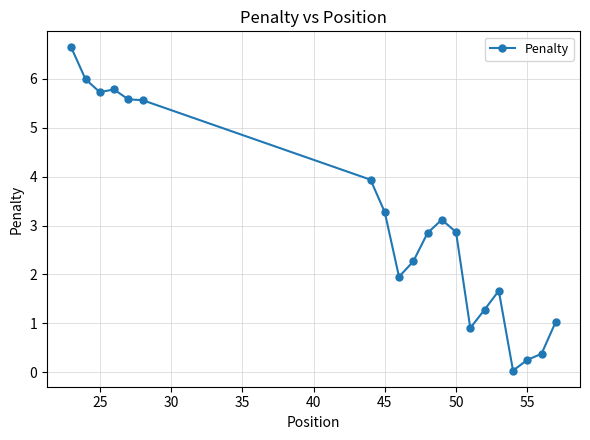

What is the average value?

3.1